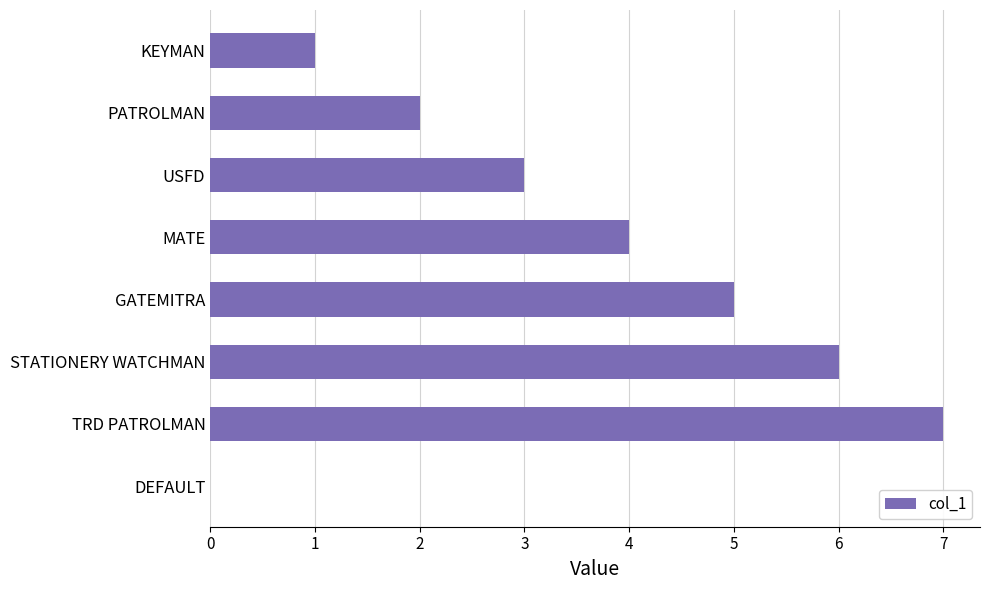

Which label corresponds to the largest value in the chart?

TRD PATROLMAN